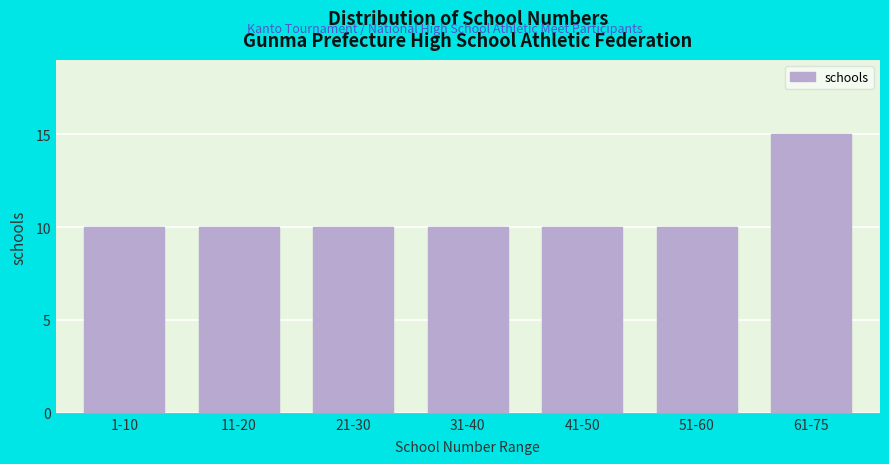

Reading right to left, what are all the values shown in this chart?

15	10	10	10	10	10	10